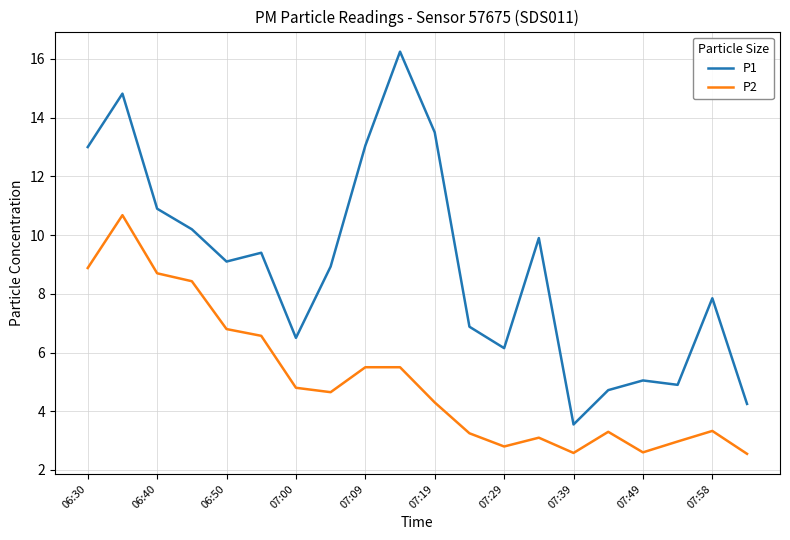

List the series in order of their overall mean, lowest first.

P2, P1